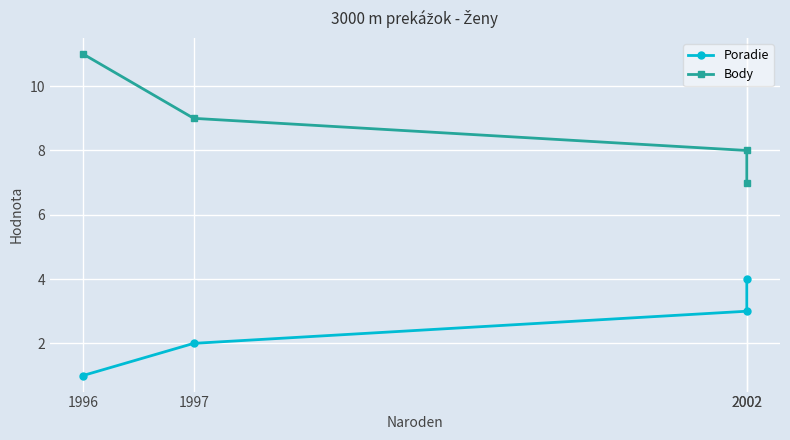

Is this an area chart (filled region under the line)?

No